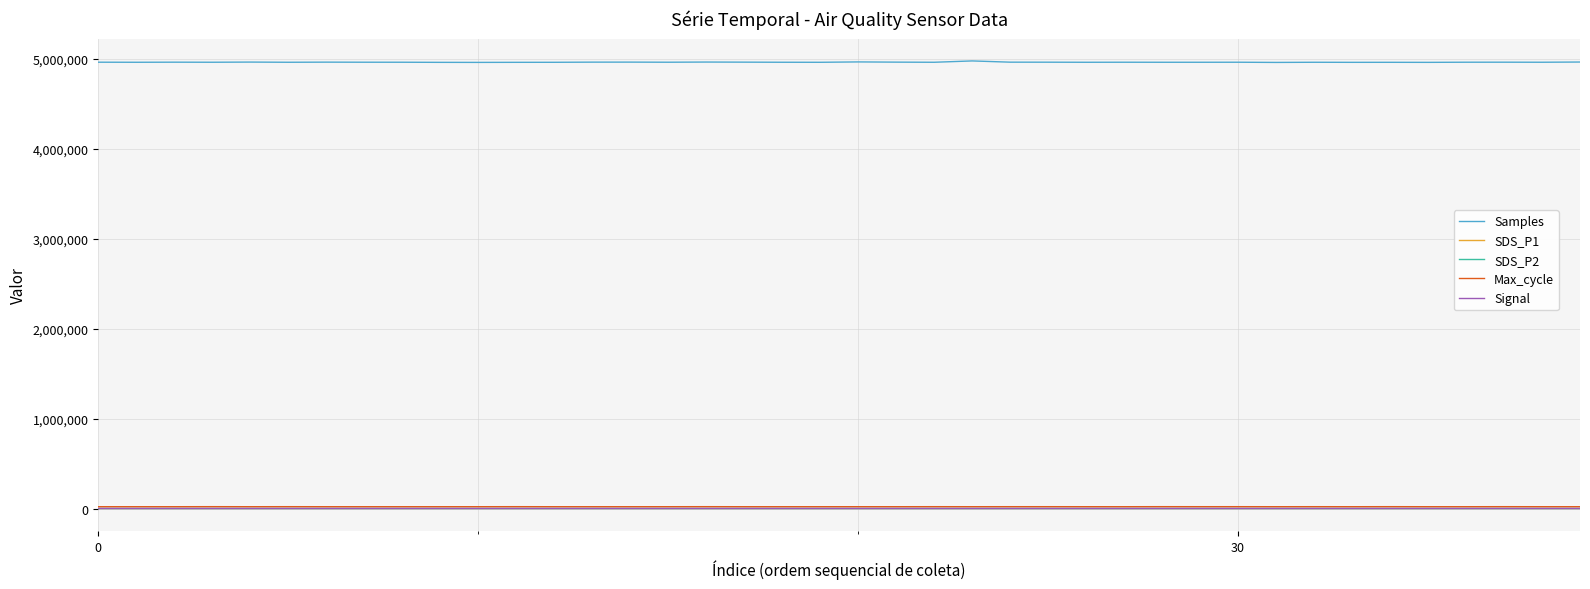

What is the minimum value for Samples?

4962475.0